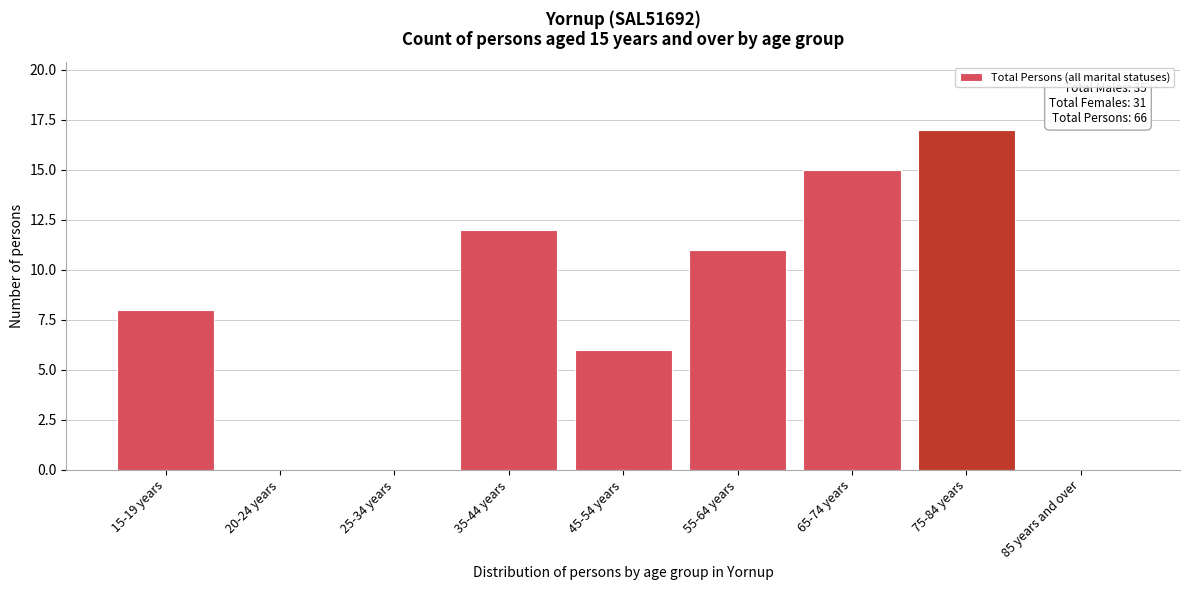

Reading left to right, list all the values displayed in this chart.

15-19 years=8	20-24 years=0	25-34 years=0	35-44 years=12	45-54 years=6	55-64 years=11	65-74 years=15	75-84 years=17	85 years and over=0